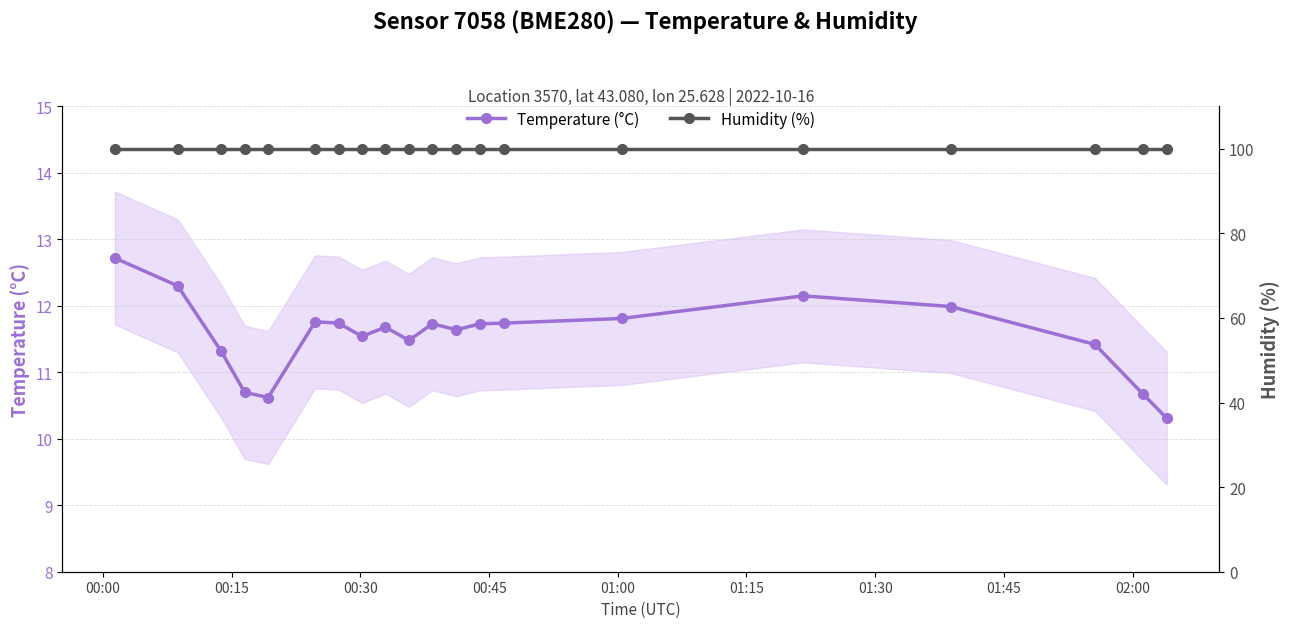

True or false: Temperature (°C) has more than 2 interior local peaks.

True